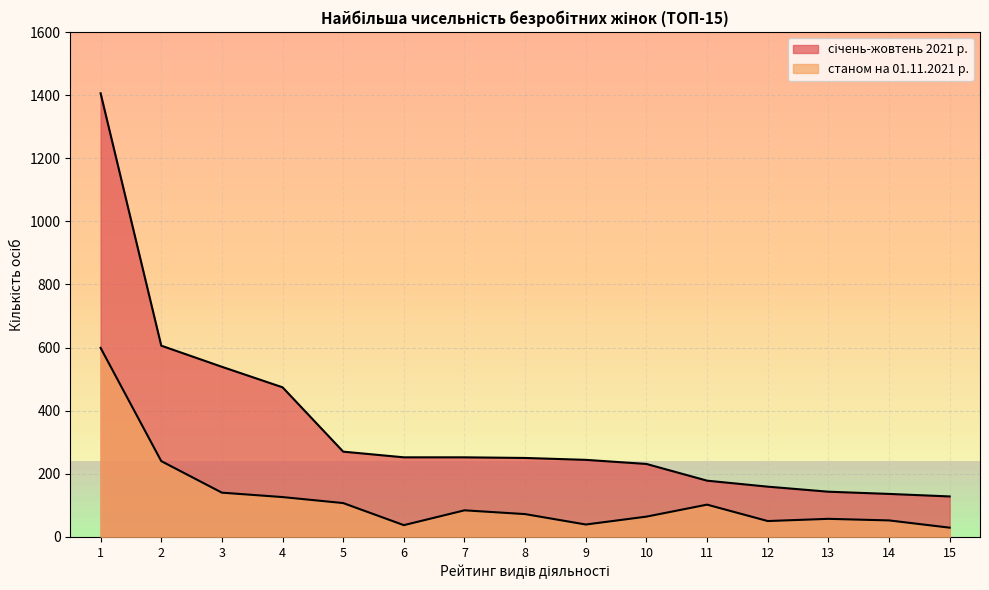

What is the difference between the maximum and minimum values in the січень-жовтень 2021 р. series?

1278